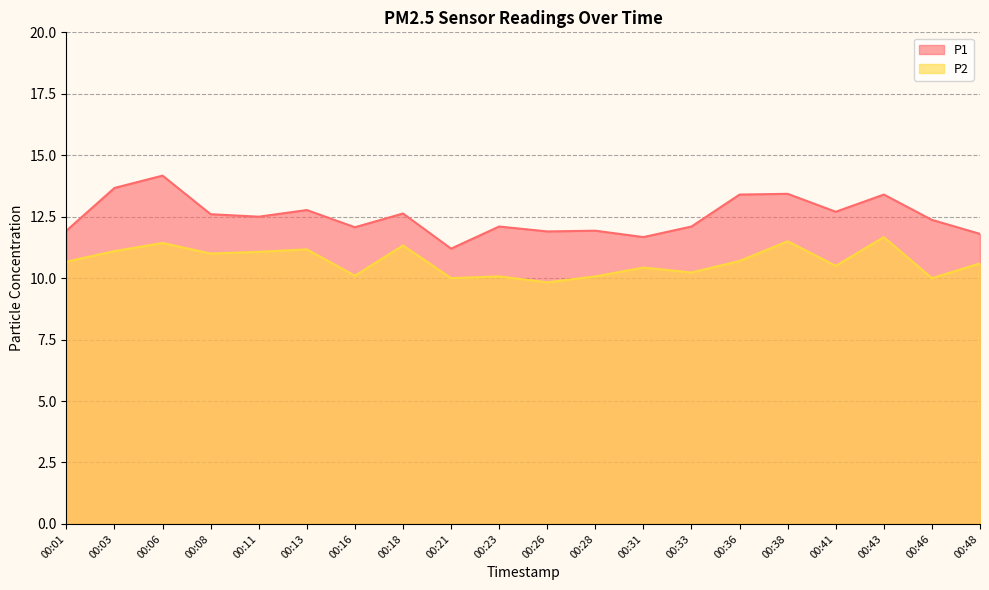

True or false: P2 has a value of 3.5 at 00:28.

False